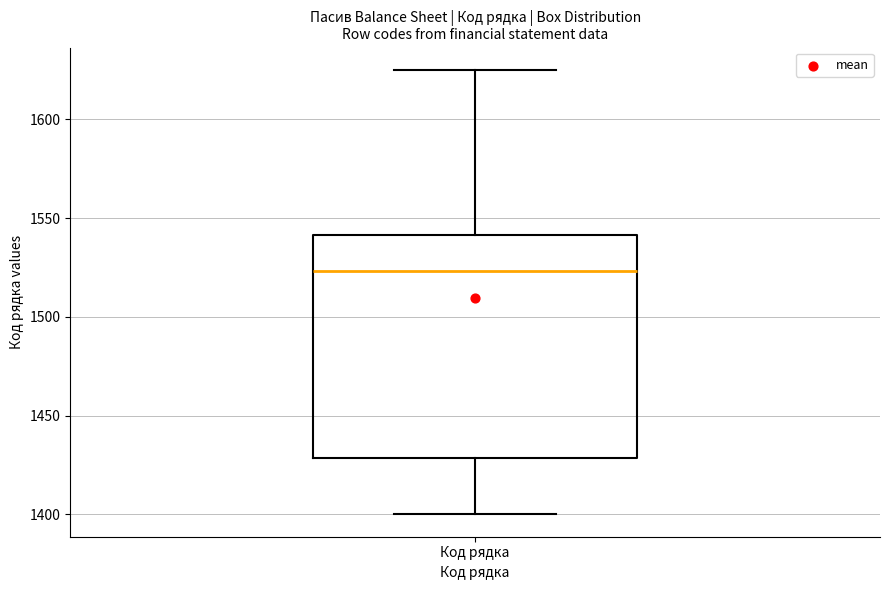

Transcribe this box plot: give where the median line is, the range the box spans, and where the two whiskers end, as read against the y-axis. The values are not printed on the chart, so give them approximately, as read against the axis.

median 1525, box 1430 to 1540, whiskers 1400 to 1625